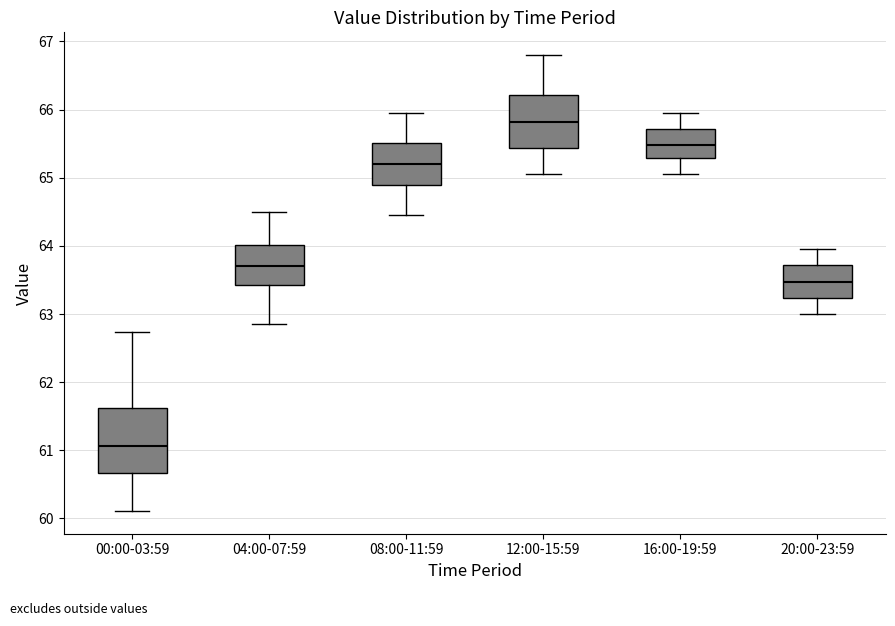

Reading left to right, read every box against the y-axis: the position of its median line, the range the box covers, and the ends of its whiskers. The values are not printed on the chart, so give them approximately, as read against the axis.

00:00-03:59: median 61.1, box 60.7 to 61.6, whiskers 60.1 to 62.7
04:00-07:59: median 63.7, box 63.4 to 64.0, whiskers 62.9 to 64.5
08:00-11:59: median 65.2, box 64.9 to 65.5, whiskers 64.5 to 66.0
12:00-15:59: median 65.8, box 65.4 to 66.2, whiskers 65.1 to 66.8
16:00-19:59: median 65.5, box 65.3 to 65.7, whiskers 65.1 to 66.0
20:00-23:59: median 63.5, box 63.2 to 63.7, whiskers 63.0 to 64.0